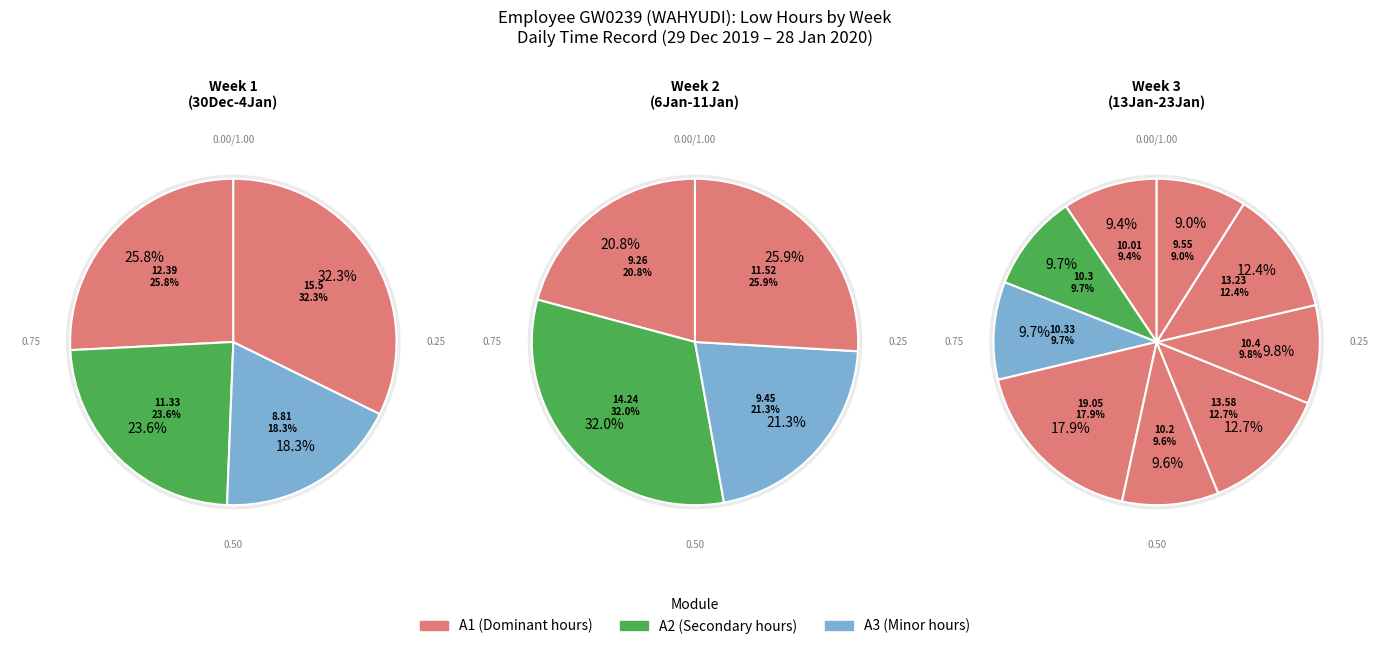

Is there any slice that represents more than half of the pie?

No